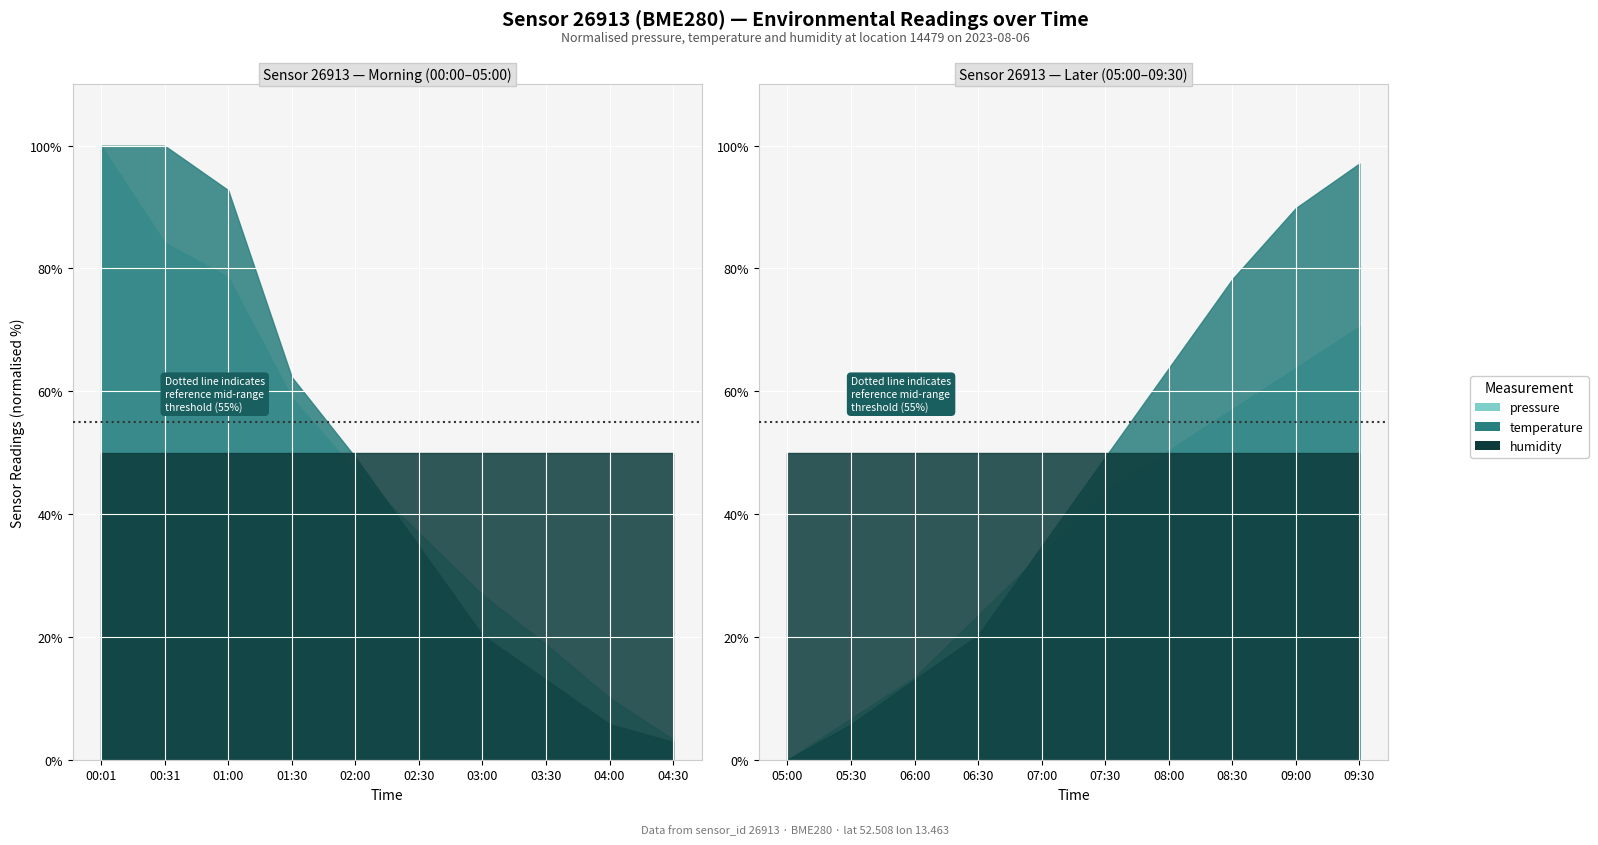

At which label is pressure closest to 100284?

08:00